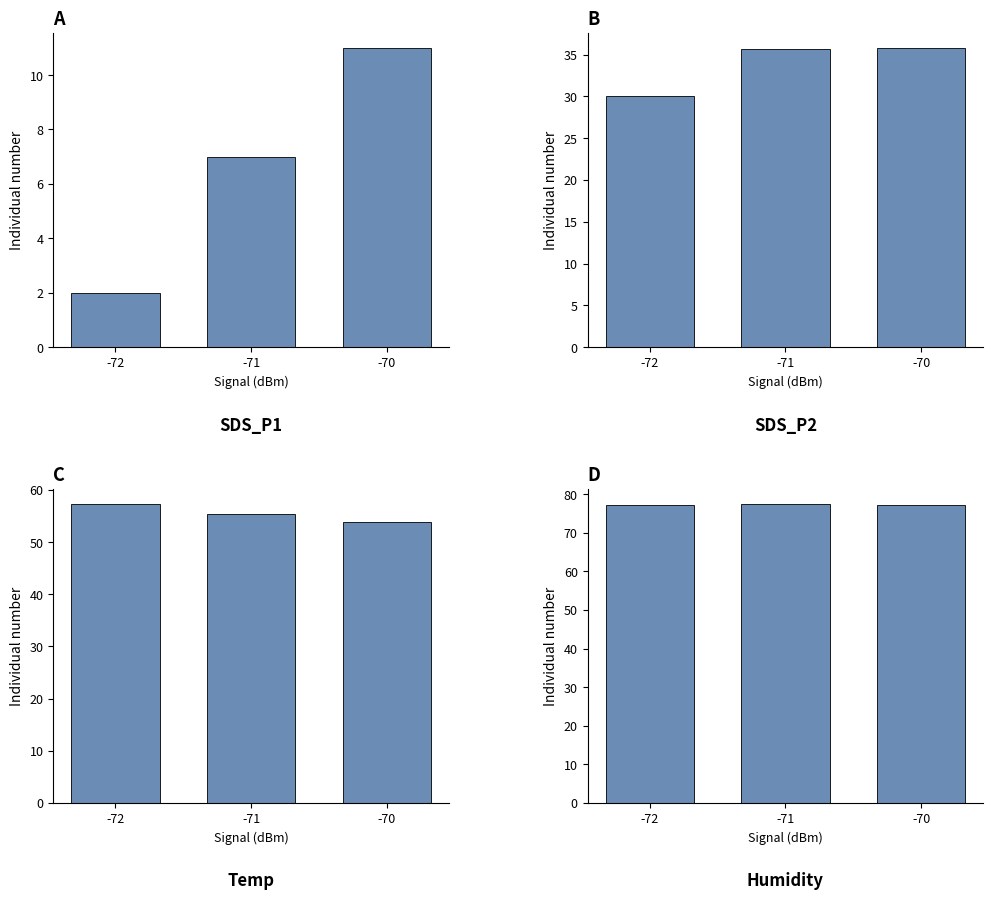

How many values in the Temp series exceed 55?

2